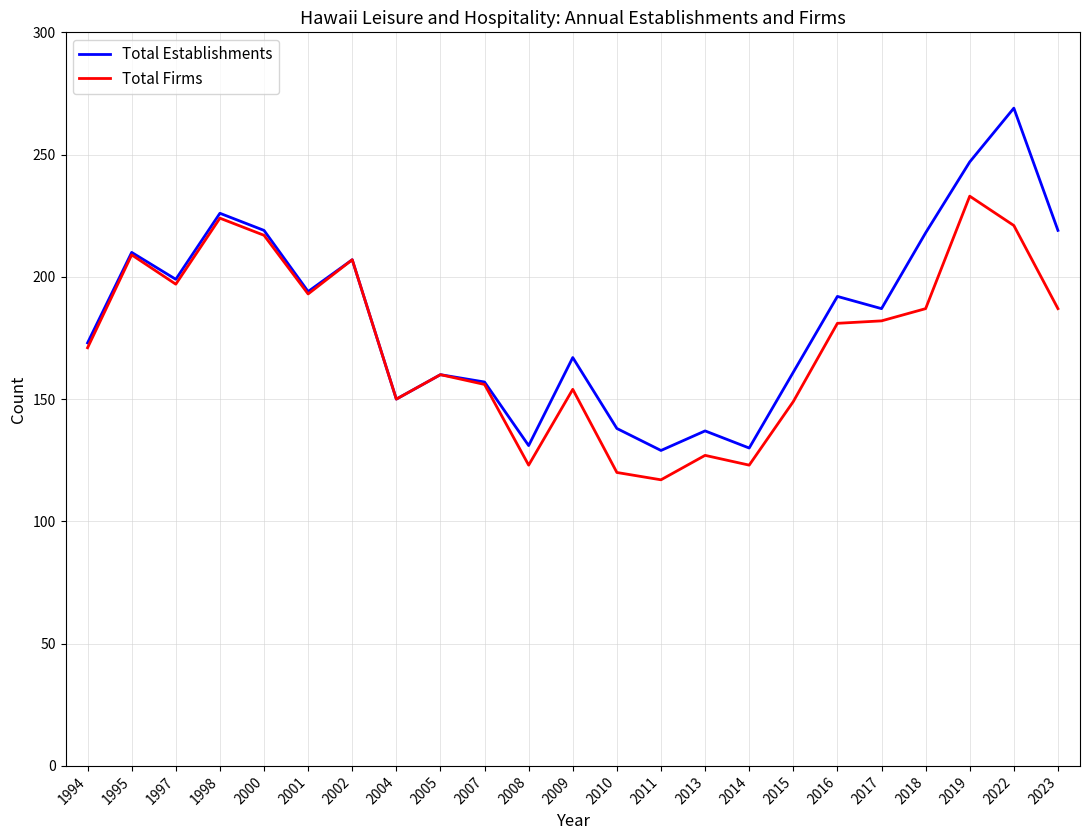

What is the highest value of the Total Establishments series?

269